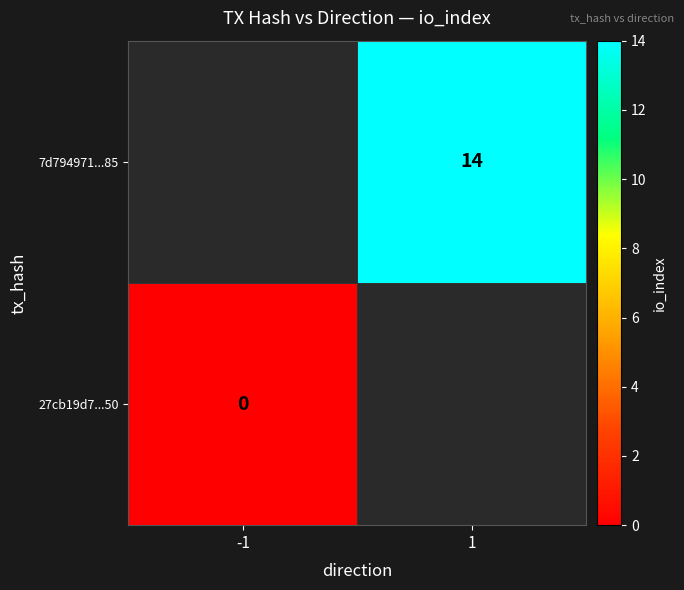

The value of 7d794971...85 at 1 is 6. True or false?

False